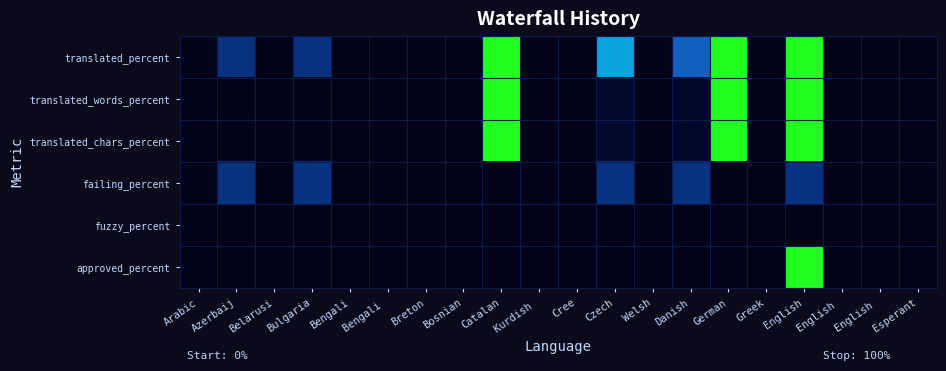

At Czech, list the series in order from largest to smallest.

translated_percent, failing_percent, translated_words_percent, translated_chars_percent, fuzzy_percent, approved_percent